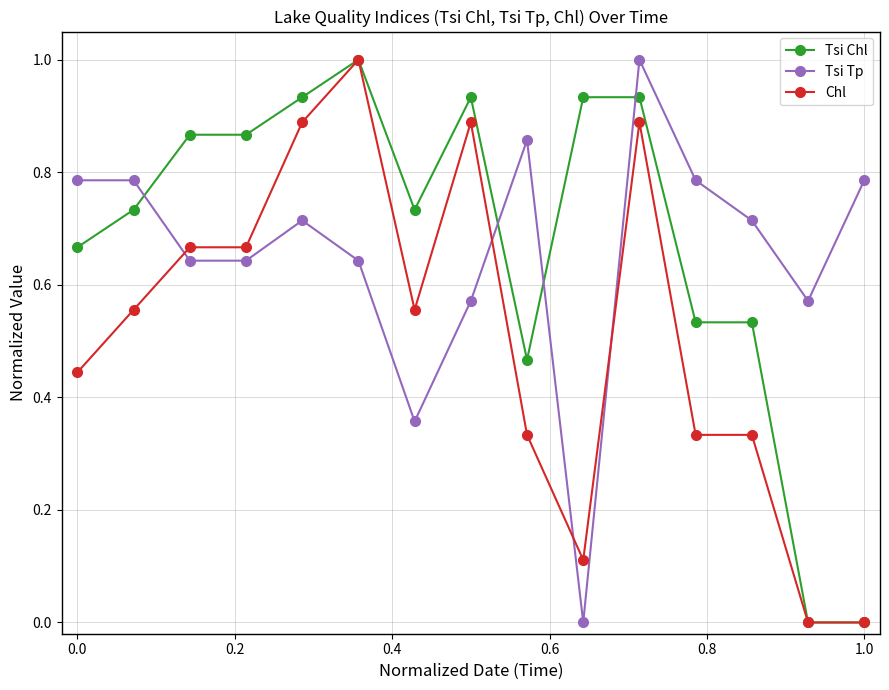

What is the maximum value for Tsi Tp?

1.0